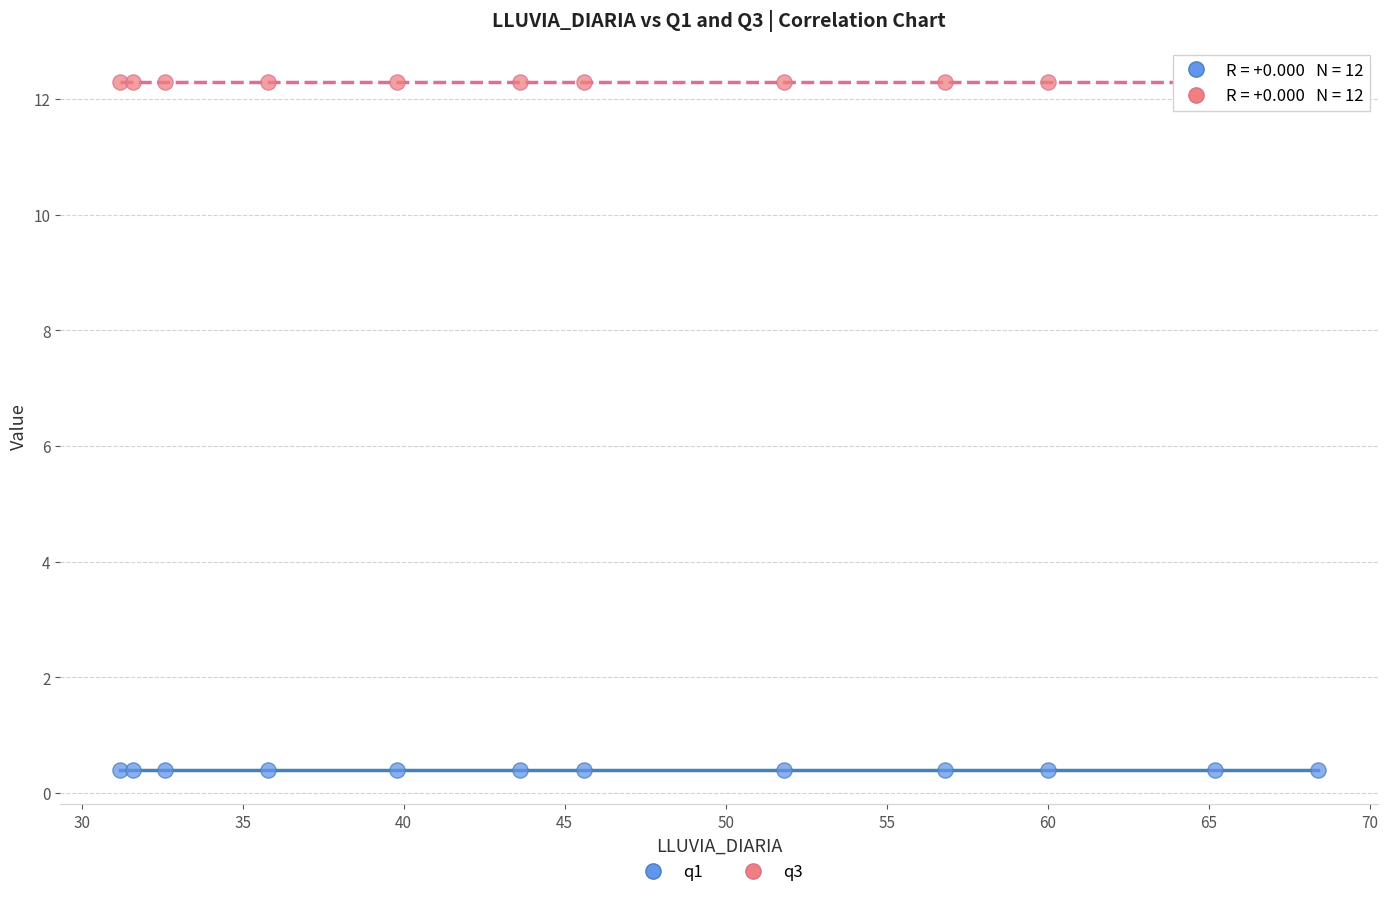

Which series reaches the minimum Y coordinate?

q1